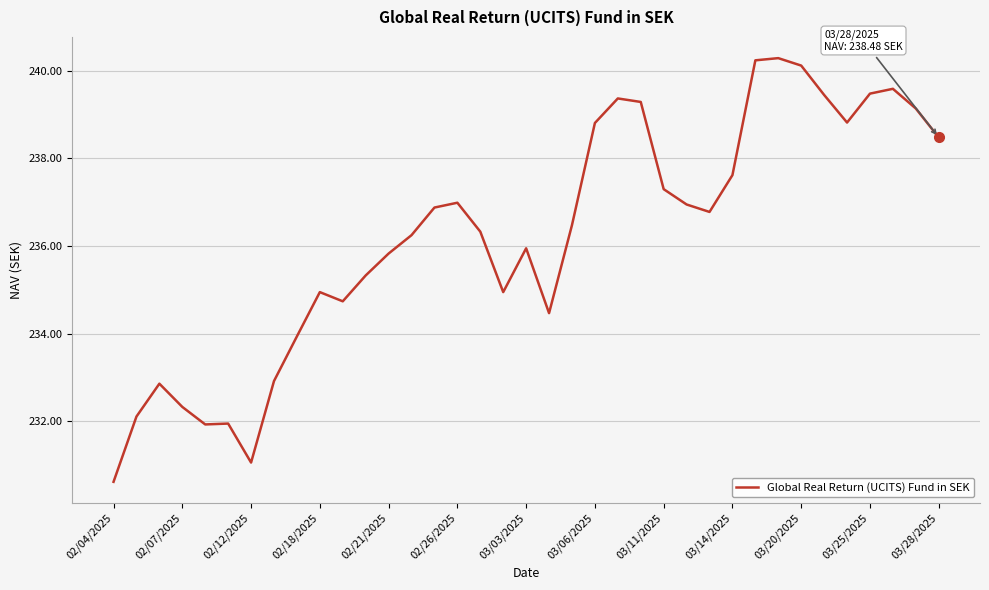

What is the greatest value displayed?

240.3